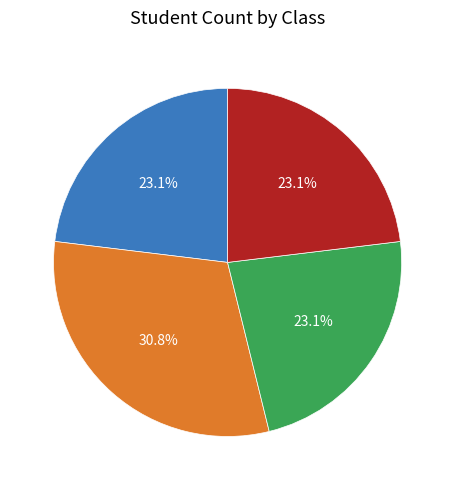

Is there a majority slice in this chart?

No